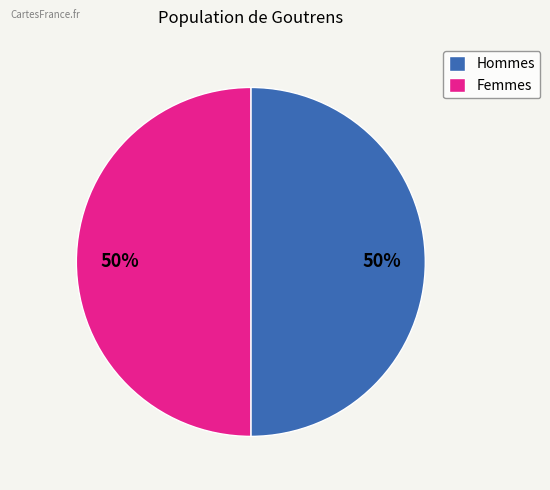

Is the sum of Femmes and Hommes greater than half?

Yes